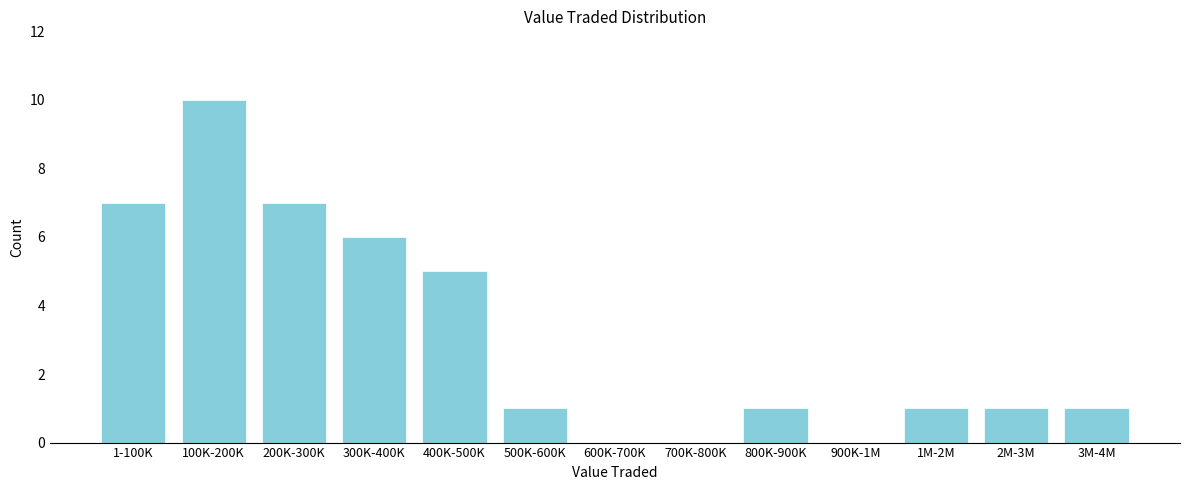

Reading left to right, extract all data points from this chart.

1-100K=7	100K-200K=10	200K-300K=7	300K-400K=6	400K-500K=5	500K-600K=1	600K-700K=0	700K-800K=0	800K-900K=1	900K-1M=0	1M-2M=1	2M-3M=1	3M-4M=1